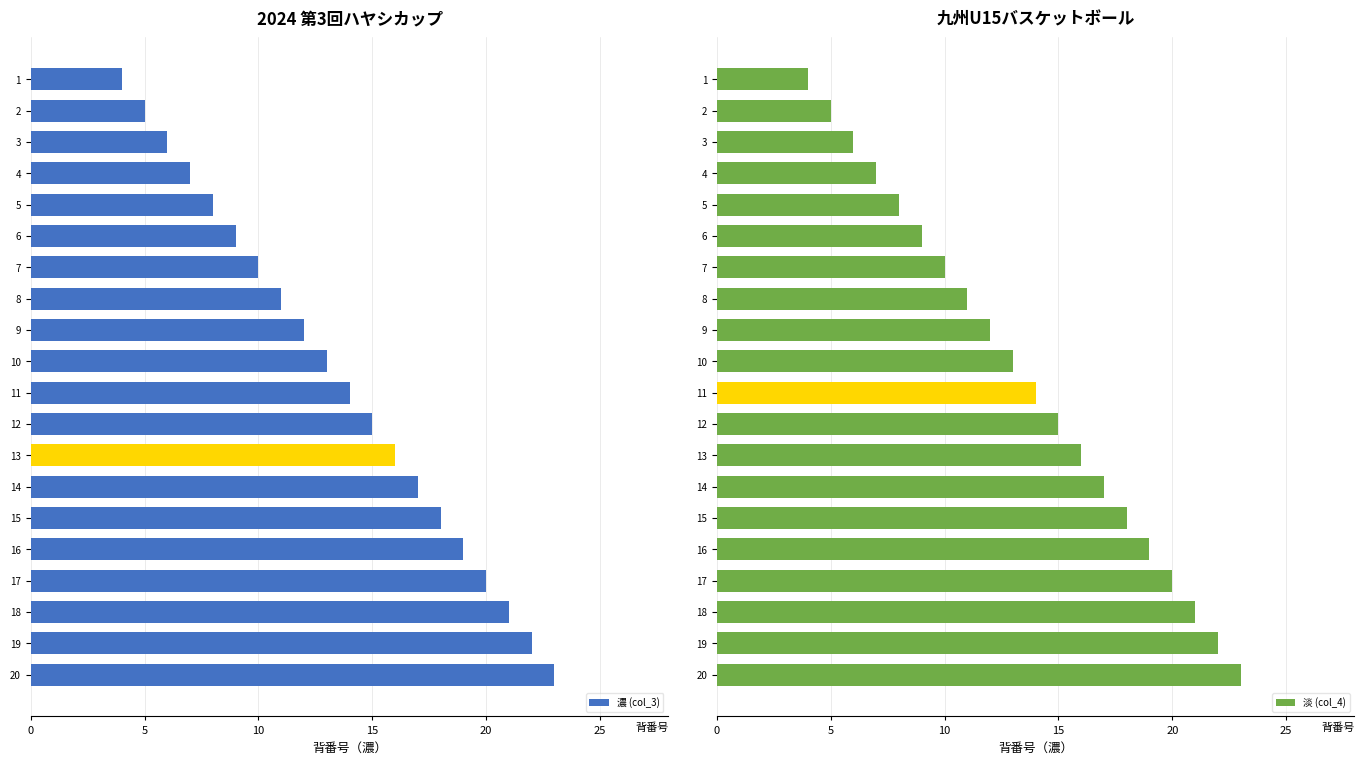

What is the difference between the 濃 (col_3) values at 11 and 3?

8